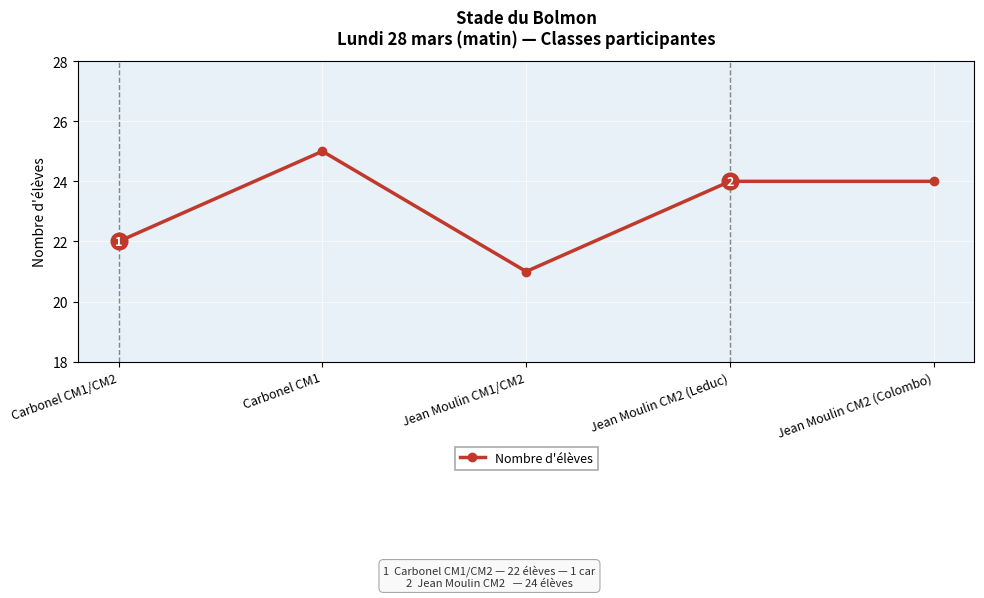

What is the maximum value shown in the chart?

25